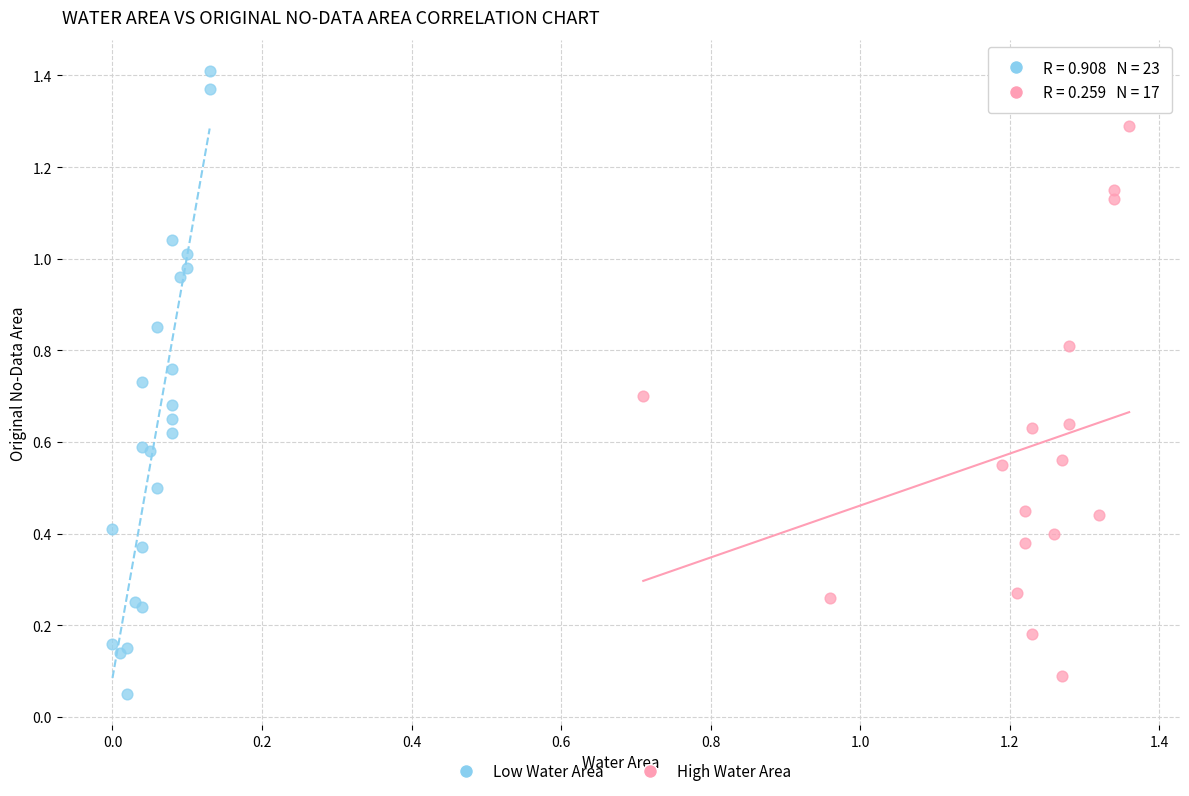

Which series reaches the maximum Y coordinate?

Low Water Area